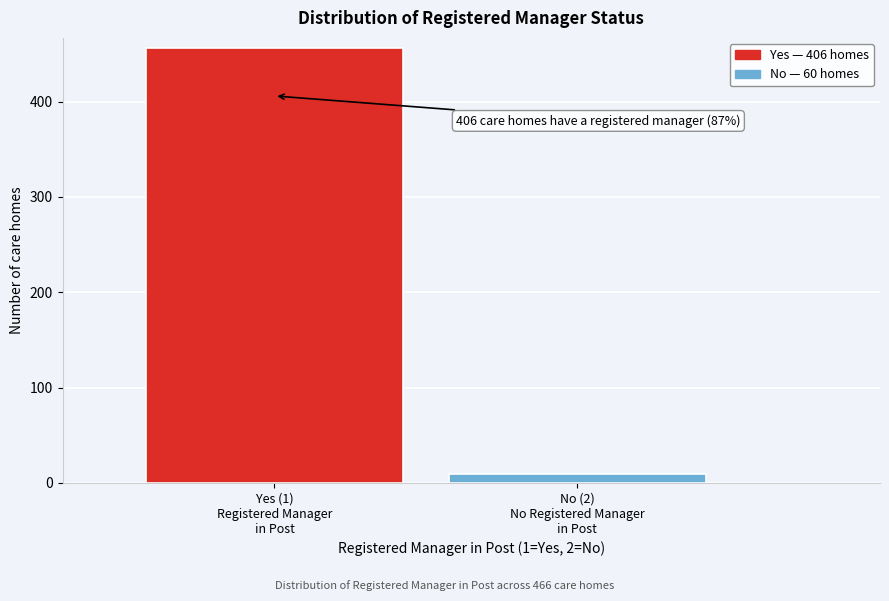

Reading right to left, transcribe all the data shown in this chart.

9	456